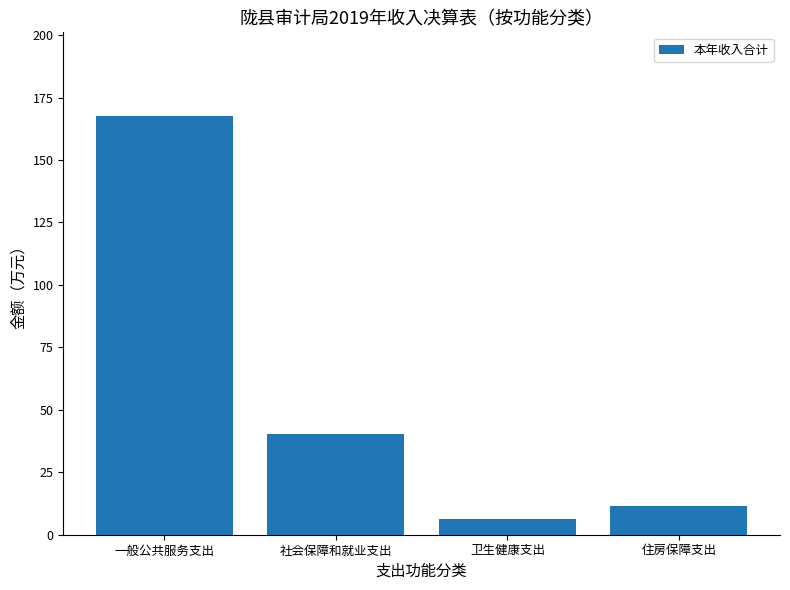

How many data points are above 40?

2